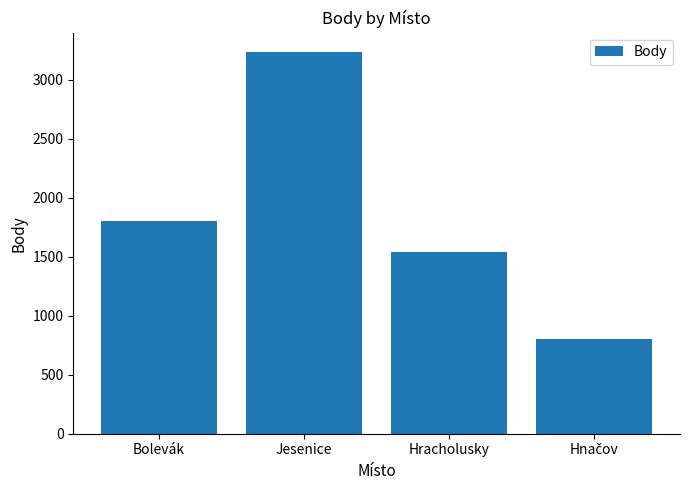

Reading right to left, list all the values displayed in this chart.

804	1544	3239	1805